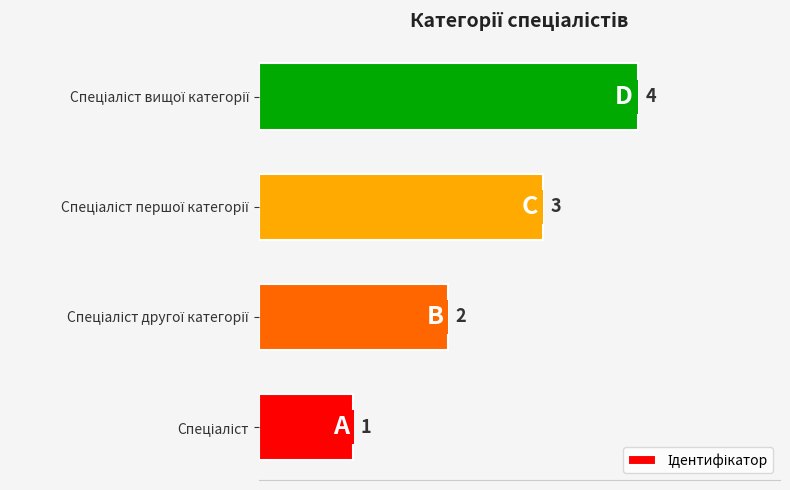

How many data points does each series have?

4